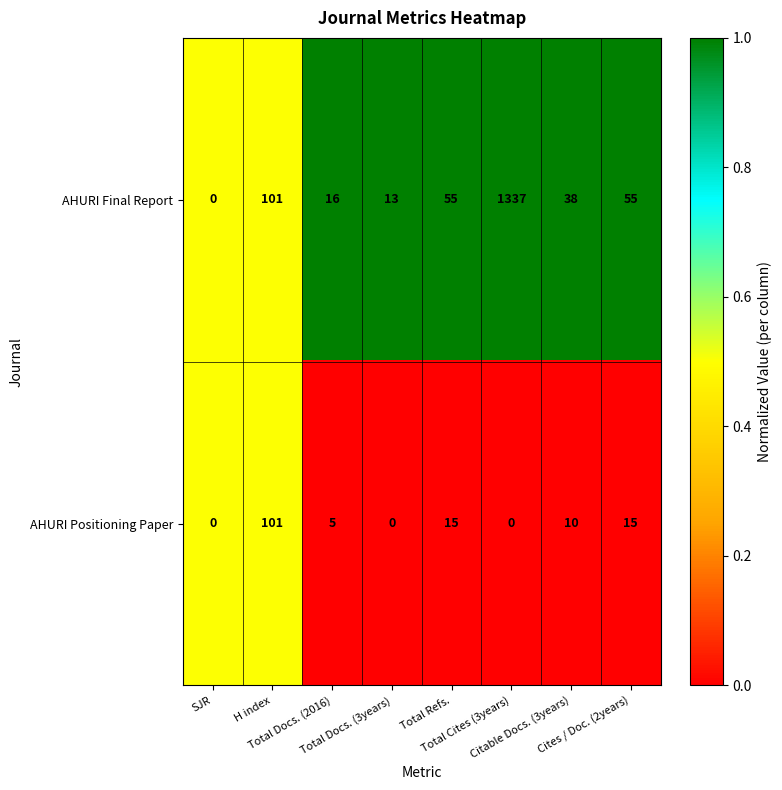

List the series in order of their overall mean, highest first.

AHURI Final Report, AHURI Positioning Paper